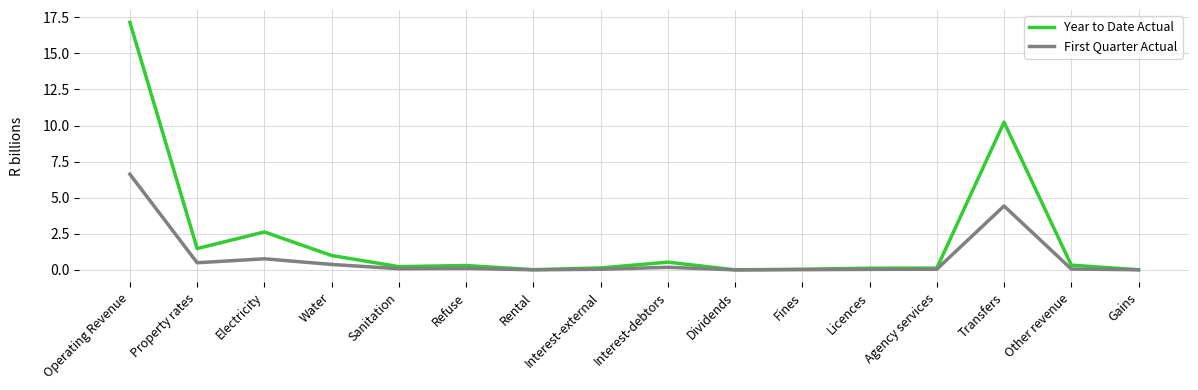

Which series has the largest total across all categories?

Year to Date Actual